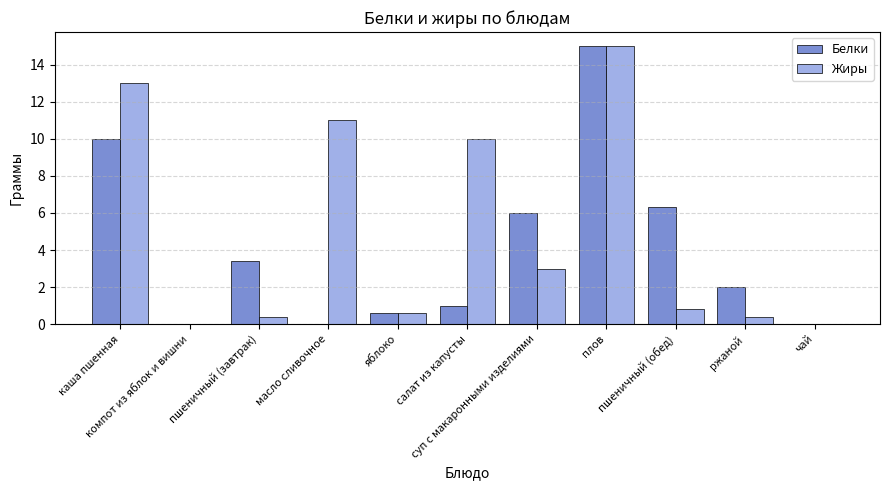

Are the bars horizontal?

No